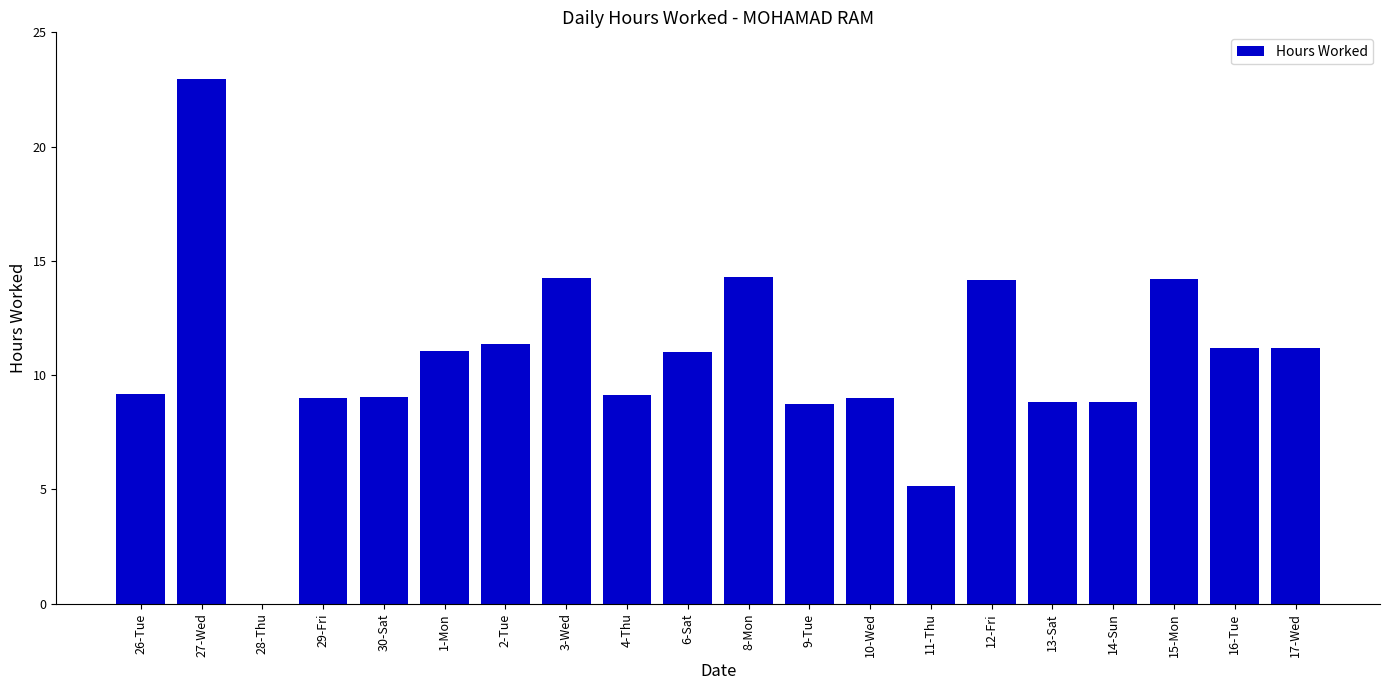

The chart shows a value of 8.2 at 28-Thu. True or false?

False